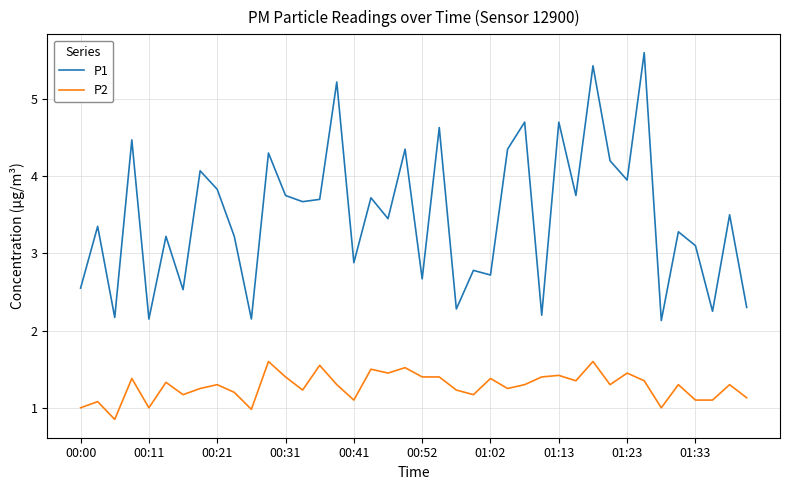

What is the maximum value shown in the chart?

5.6